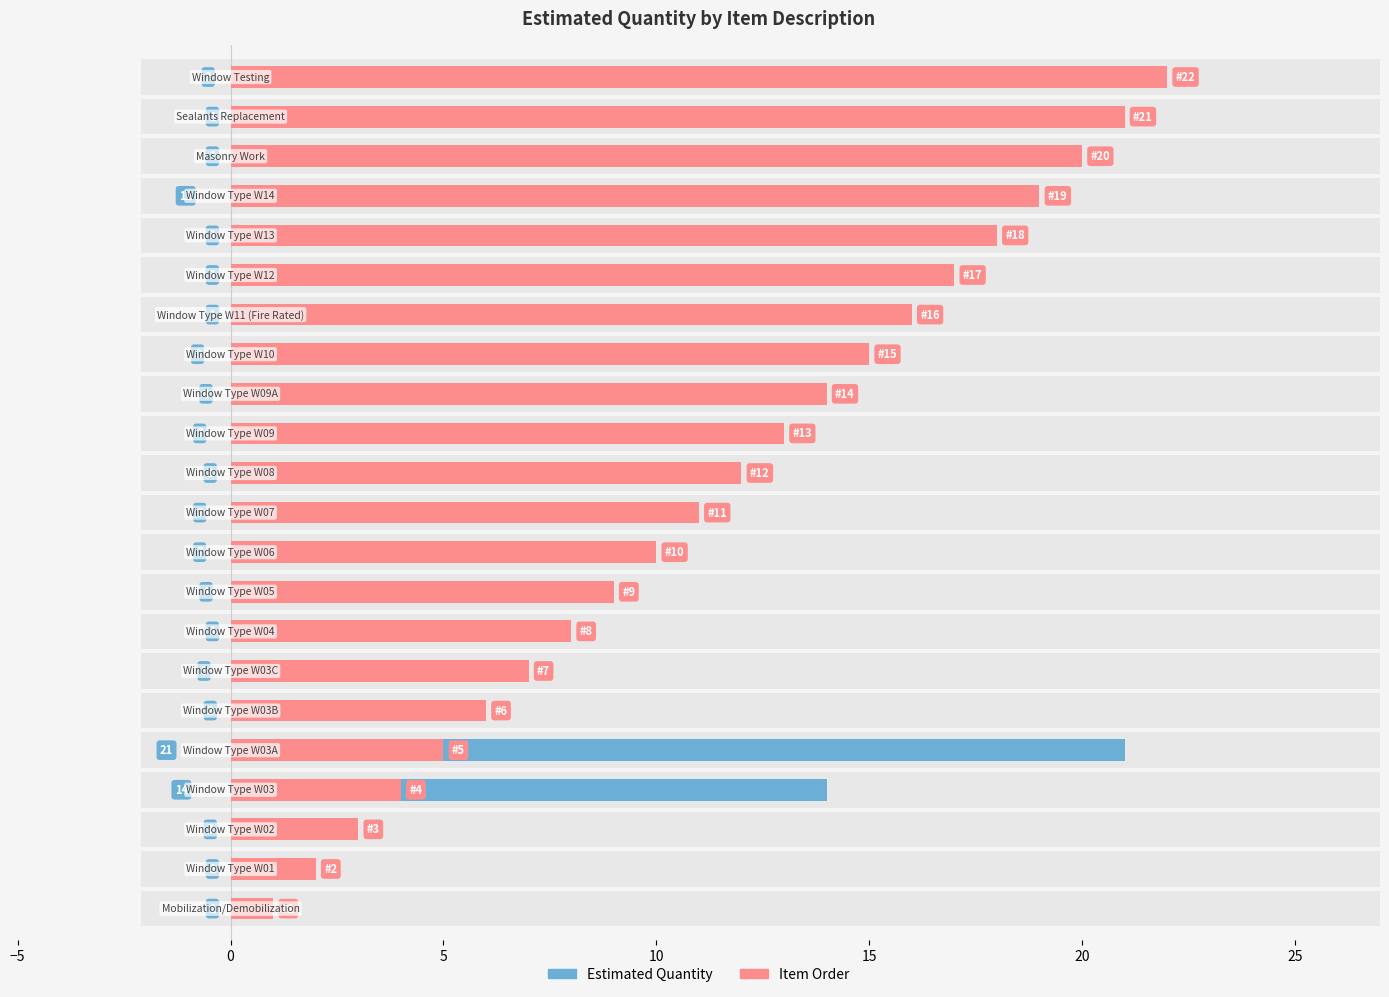

What is the greatest value displayed?

22